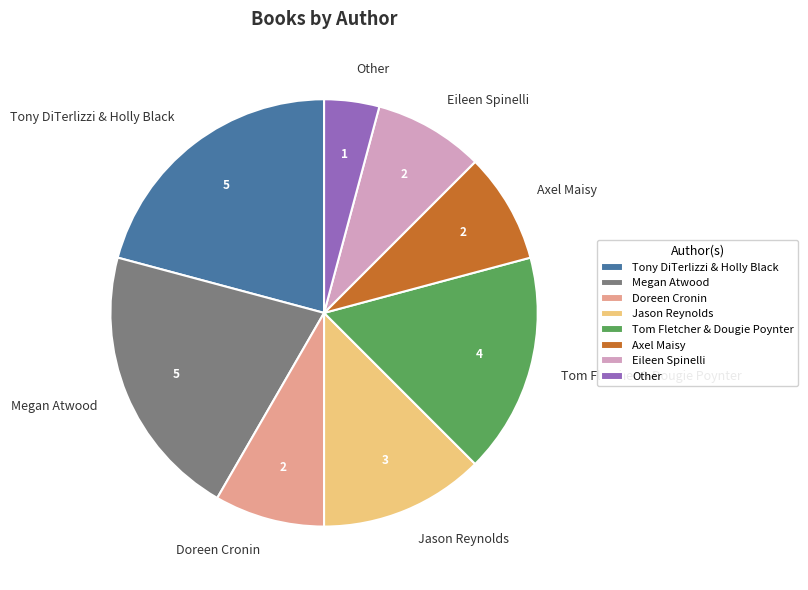

Which has a higher value, Doreen Cronin or Other?

Doreen Cronin